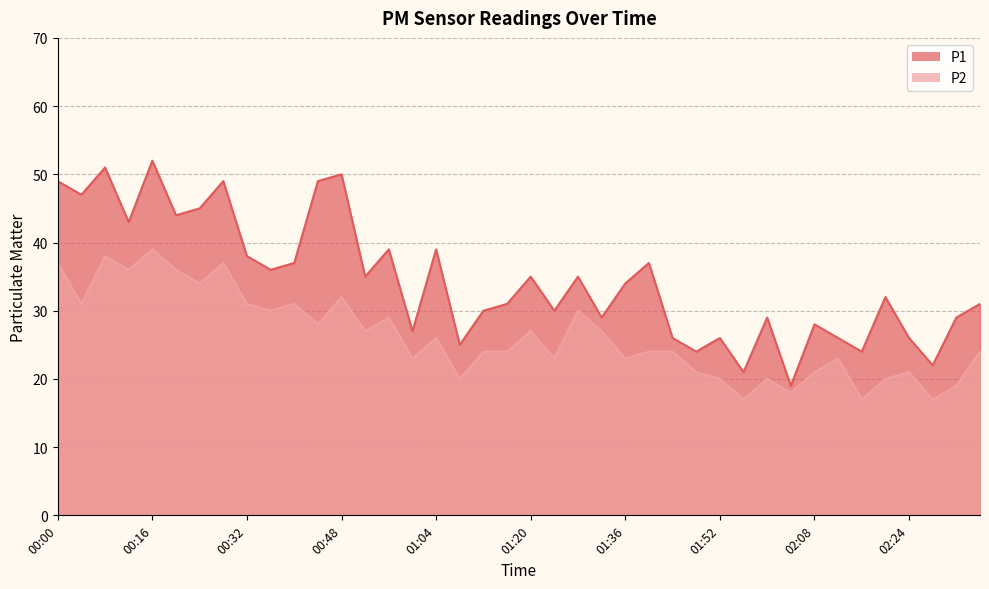

Reading left to right, list all the values displayed in this chart.

P1: 49	47	51	43	52	44	45	49	38	36	37	49	50	35	39	27	39	25	30	31	35	30	35	29	34	37	26	24	26	21	29	19	28	26	24	32	26	22	29	31
P2: 37	31	38	36	39	36	34	37	31	30	31	28	32	27	29	23	26	20	24	24	27	23	30	27	23	24	24	21	20	17	20	18	21	23	17	20	21	17	19	24